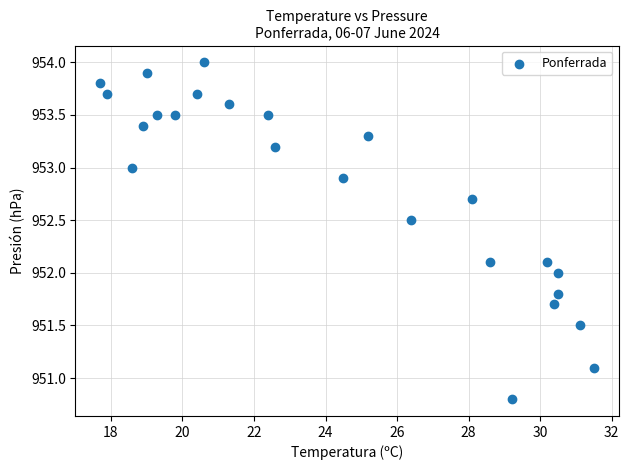

What is the range of Y values (max minus min)?

3.2